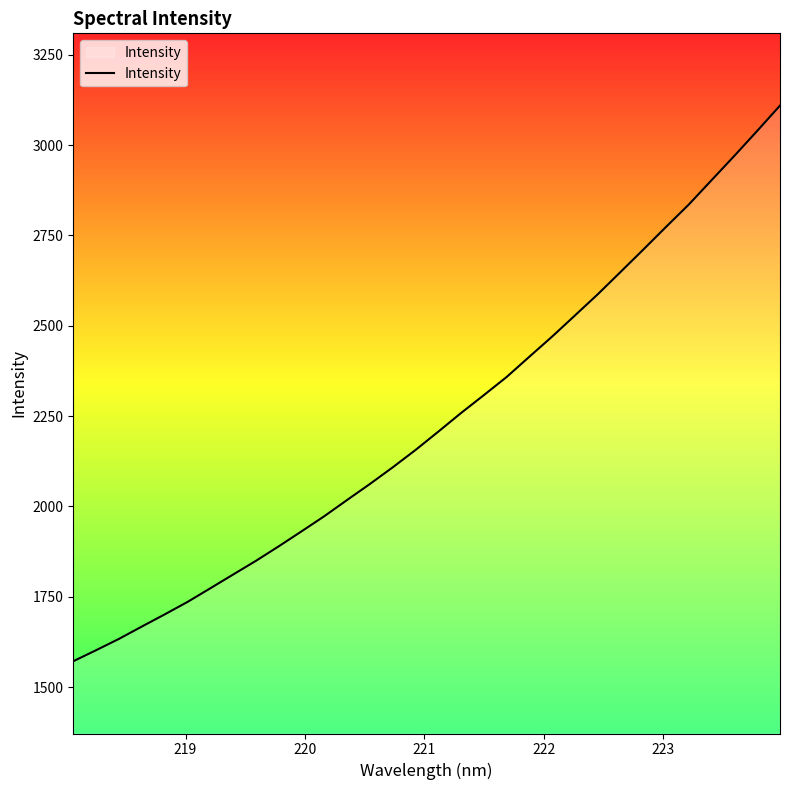

What is the smallest value displayed?

1571.6